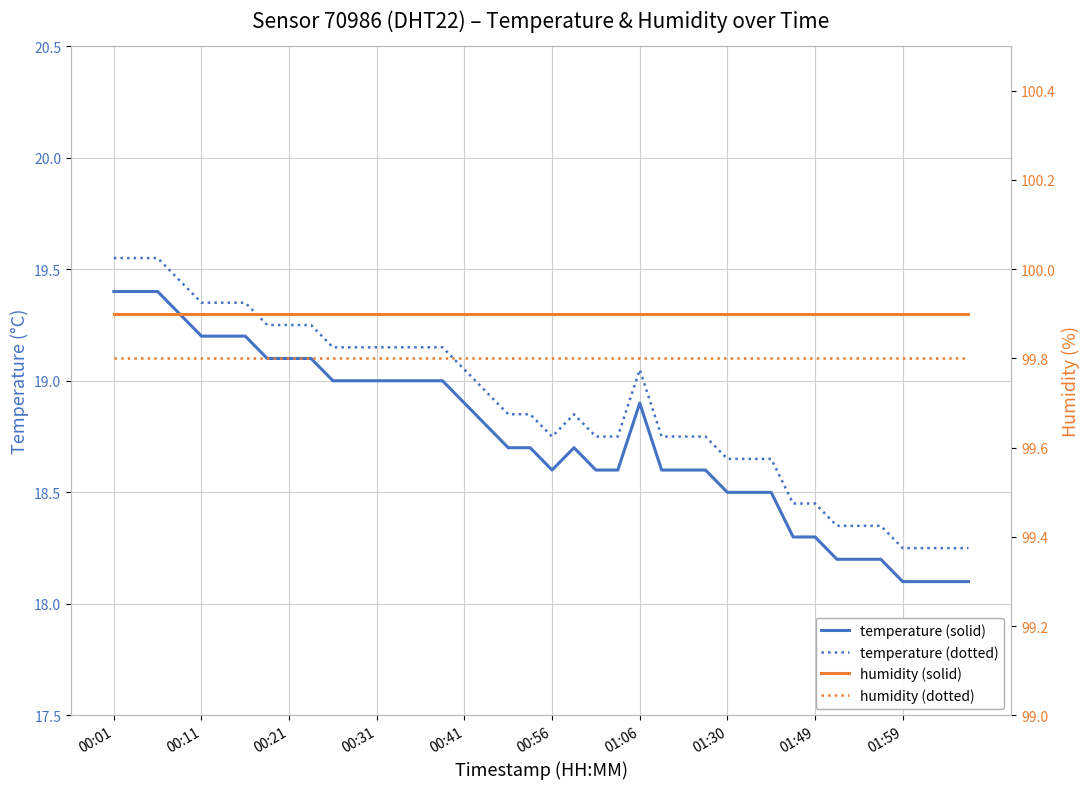

What is the difference between the temperature (dotted) values at 26 and 33?

0.4